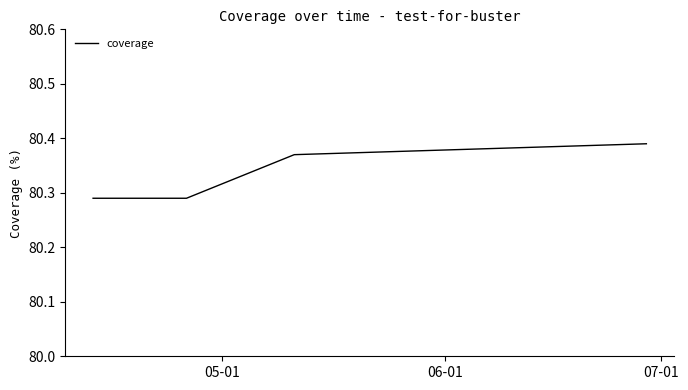

What is the difference between the maximum and minimum values?

0.1